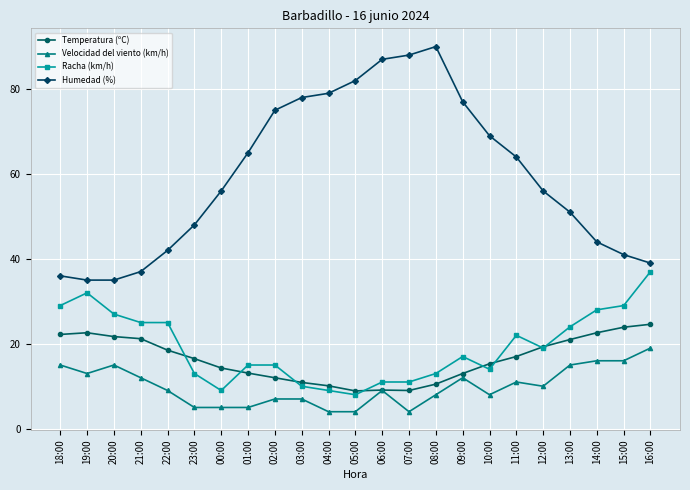

Count the number of categories in the chart.

23